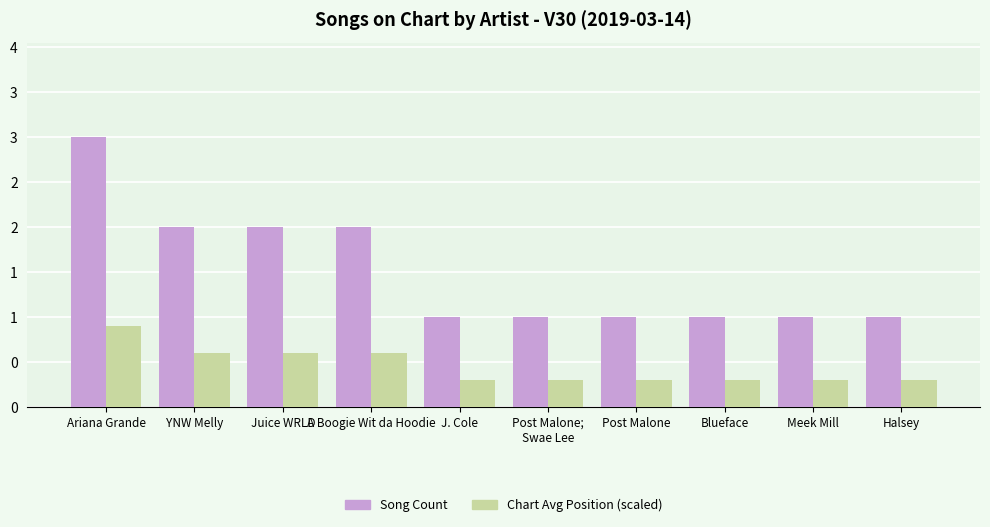

Does the chart contain any negative values?

No